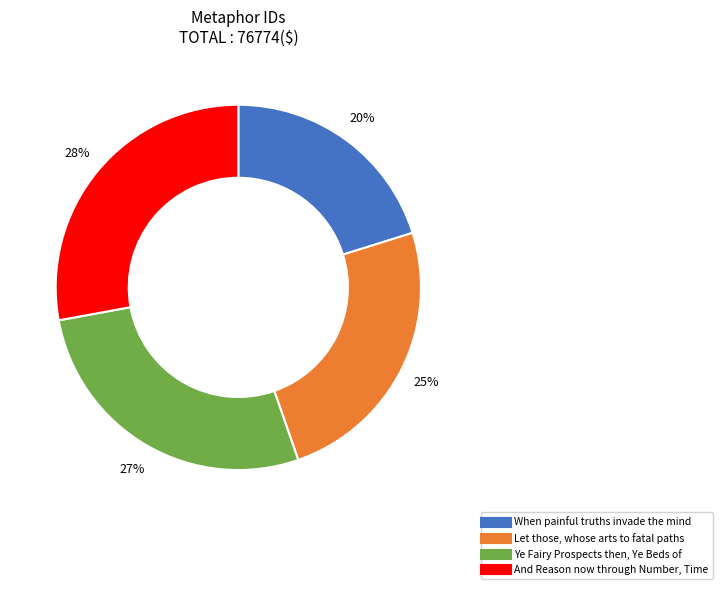

To the nearest percent, what is the average slice percentage?

25%